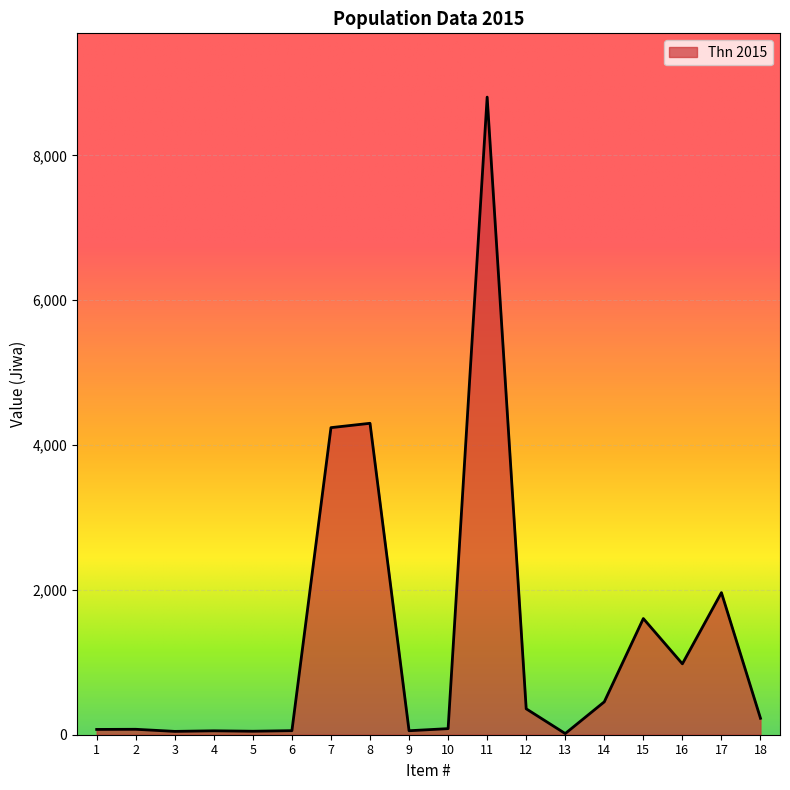

What is the sum of the values at 2 and 7?

4315